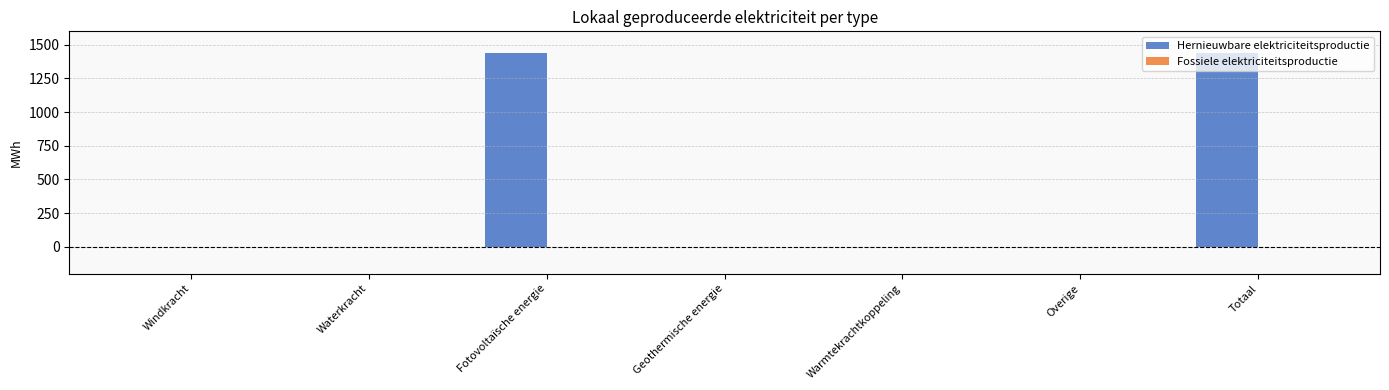

What is the sum of all values?

2870.8